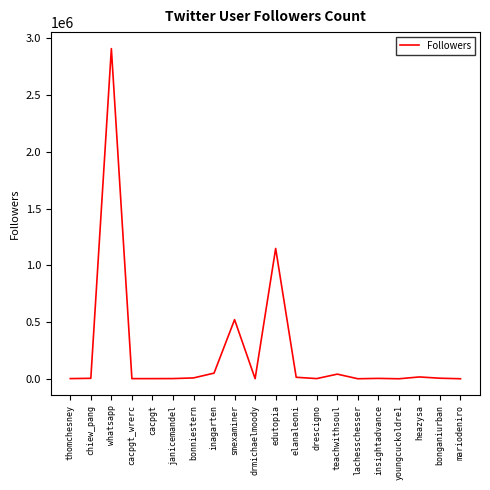

What is the smallest value displayed?

44